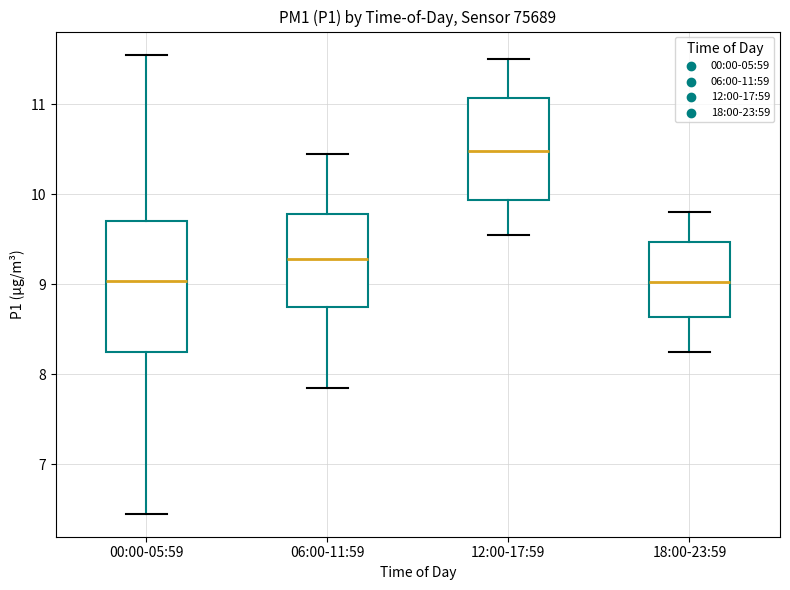

Which box's median line is the highest?

12:00-17:59